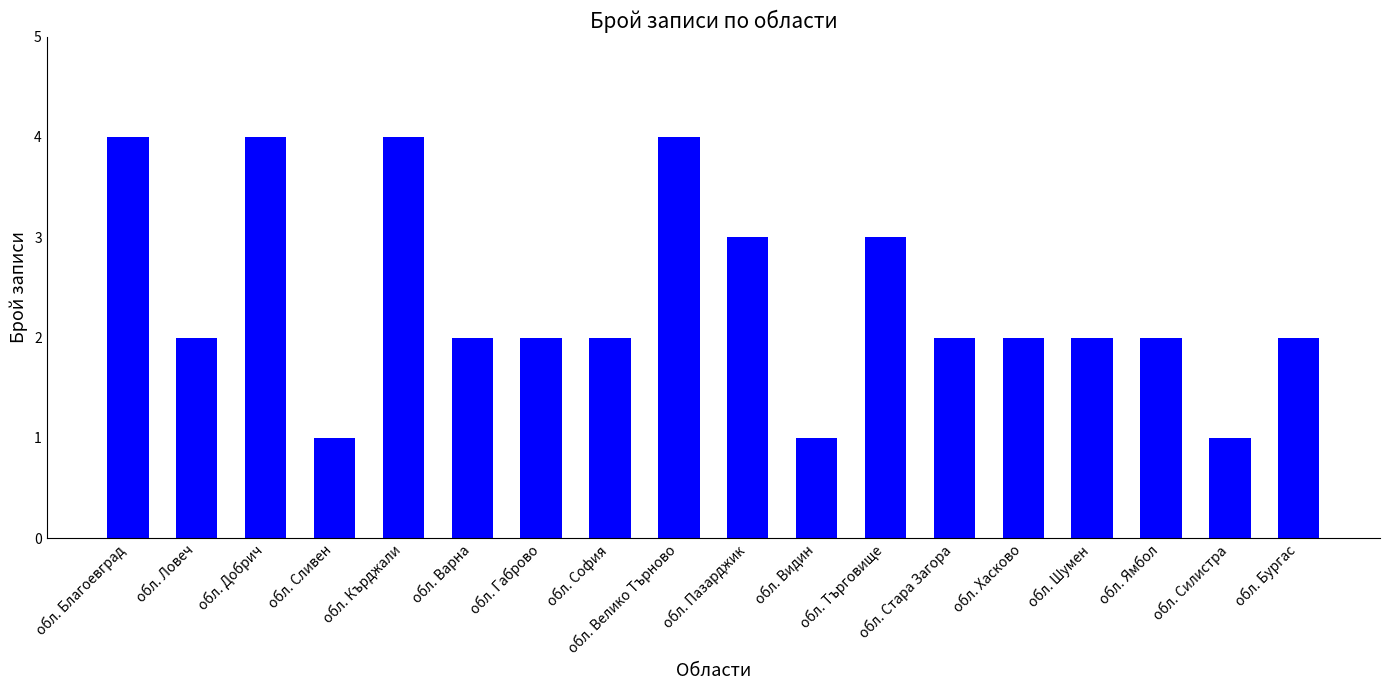

Between обл. Ловеч and обл. Благоевград, which is larger?

обл. Благоевград